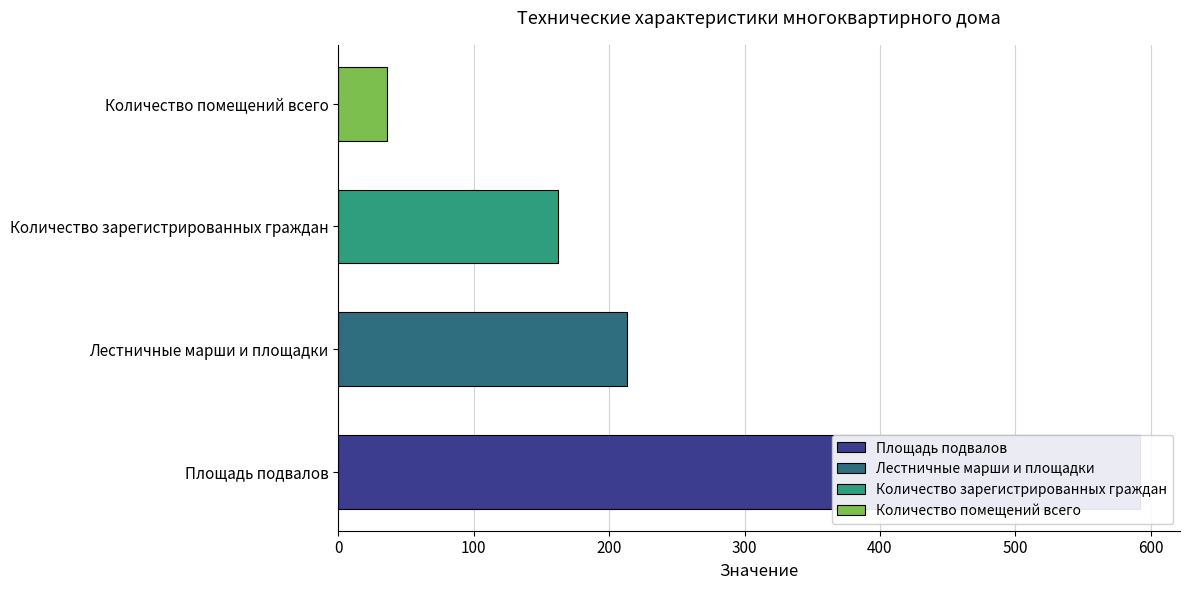

At which label does the data first exceed 213?

Площадь подвалов